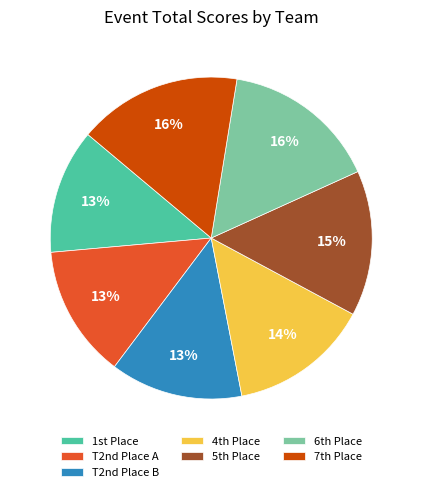

Is there a majority slice in this chart?

No